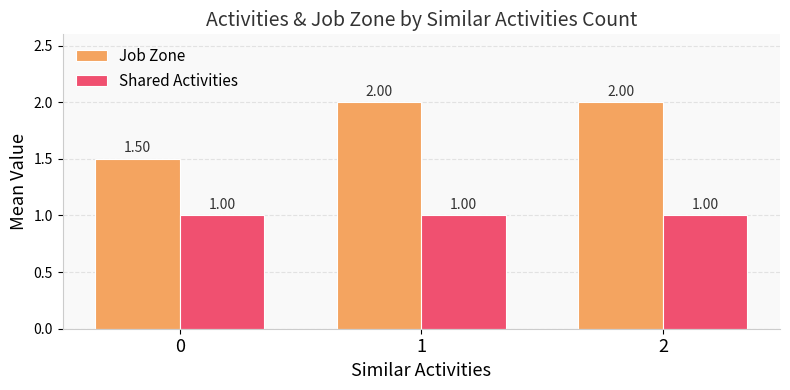

List the series in order of their overall mean, lowest first.

Shared Activities, Job Zone